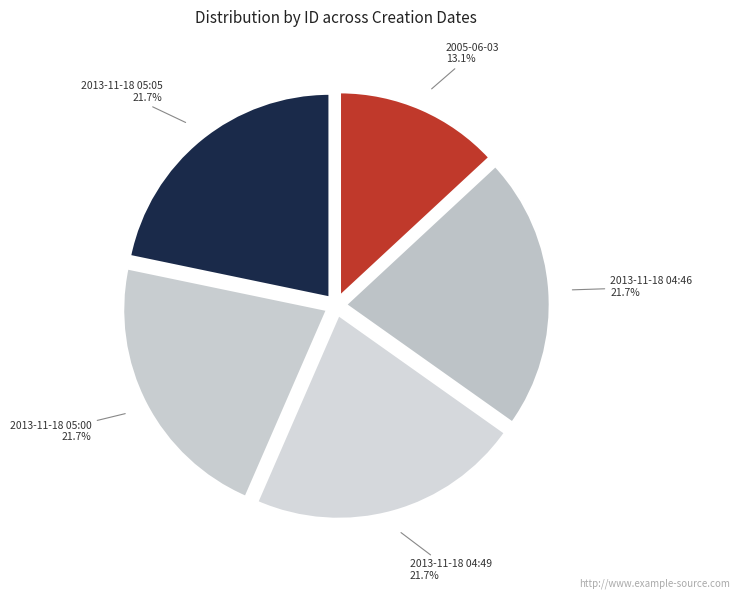

What portion of the pie excludes 2005-06-03?

86.9%